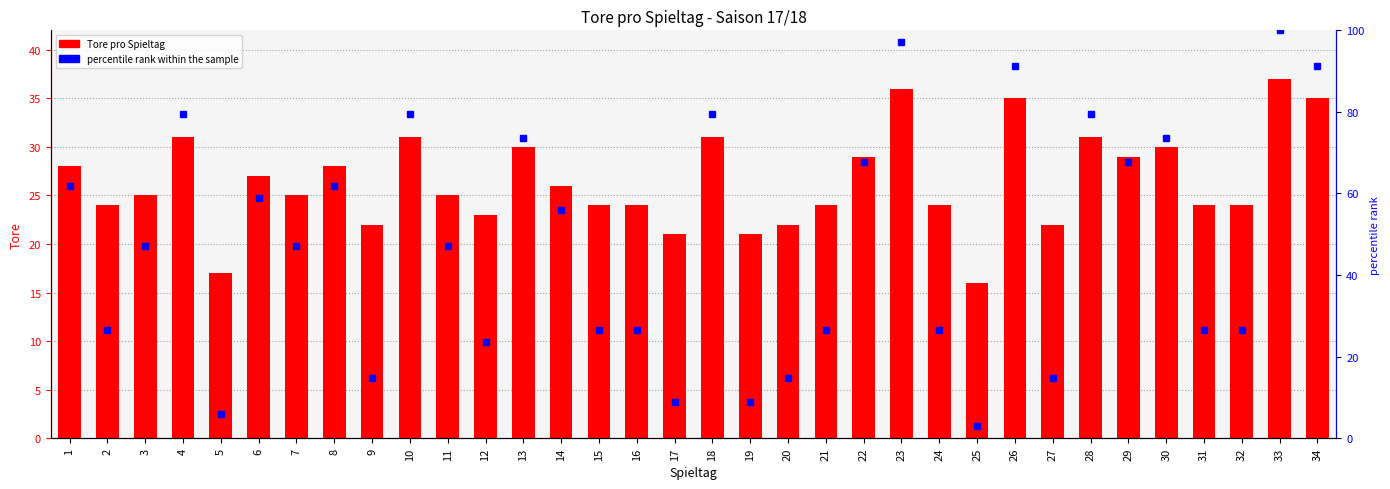

Reading left to right, transcribe all the data shown in this chart.

Tore: 1=28.0	2=24.0	3=25.0	4=31.0	5=17.0	6=27.0	7=25.0	8=28.0	9=22.0	10=31.0	11=25.0	12=23.0	13=30.0	14=26.0	15=24.0	16=24.0	17=21.0	18=31.0	19=21.0	20=22.0	21=24.0	22=29.0	23=36.0	24=24.0	25=16.0	26=35.0	27=22.0	28=31.0	29=29.0	30=30.0	31=24.0	32=24.0	33=37.0	34=35.0
percentile rank within the sample: 1=61.8	2=26.5	3=47.1	4=79.4	5=5.9	6=58.8	7=47.1	8=61.8	9=14.7	10=79.4	11=47.1	12=23.5	13=73.5	14=55.9	15=26.5	16=26.5	17=8.8	18=79.4	19=8.8	20=14.7	21=26.5	22=67.6	23=97.1	24=26.5	25=2.9	26=91.2	27=14.7	28=79.4	29=67.6	30=73.5	31=26.5	32=26.5	33=100.0	34=91.2